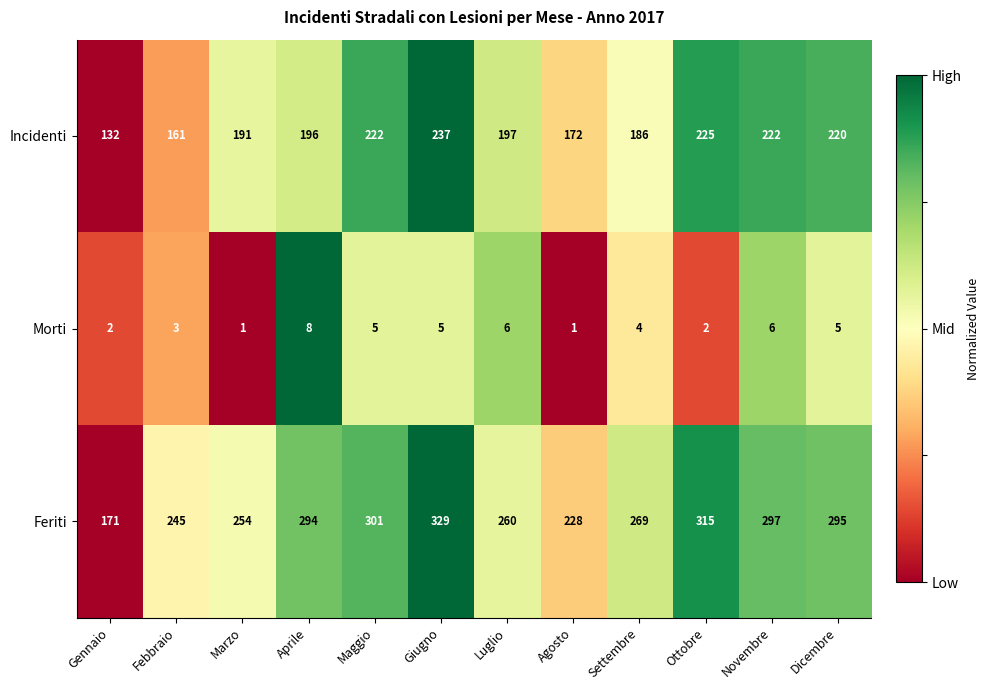

Which series has the largest range (max minus min)?

Feriti